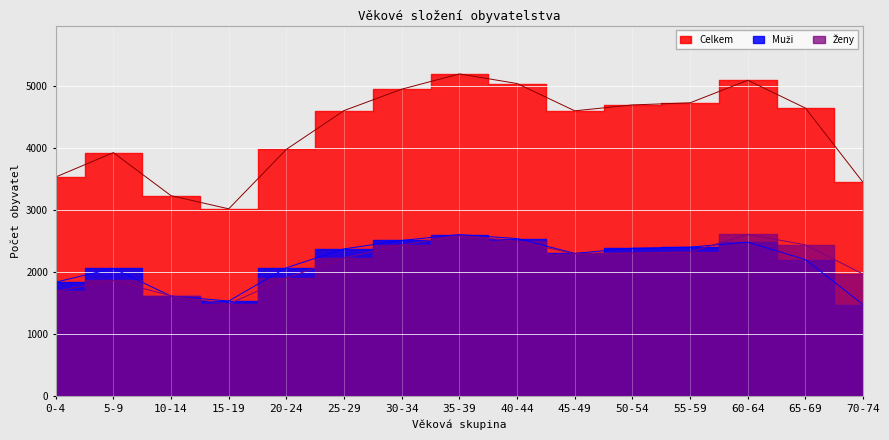

What is the difference between the maximum and minimum values in the Ženy series?

1124